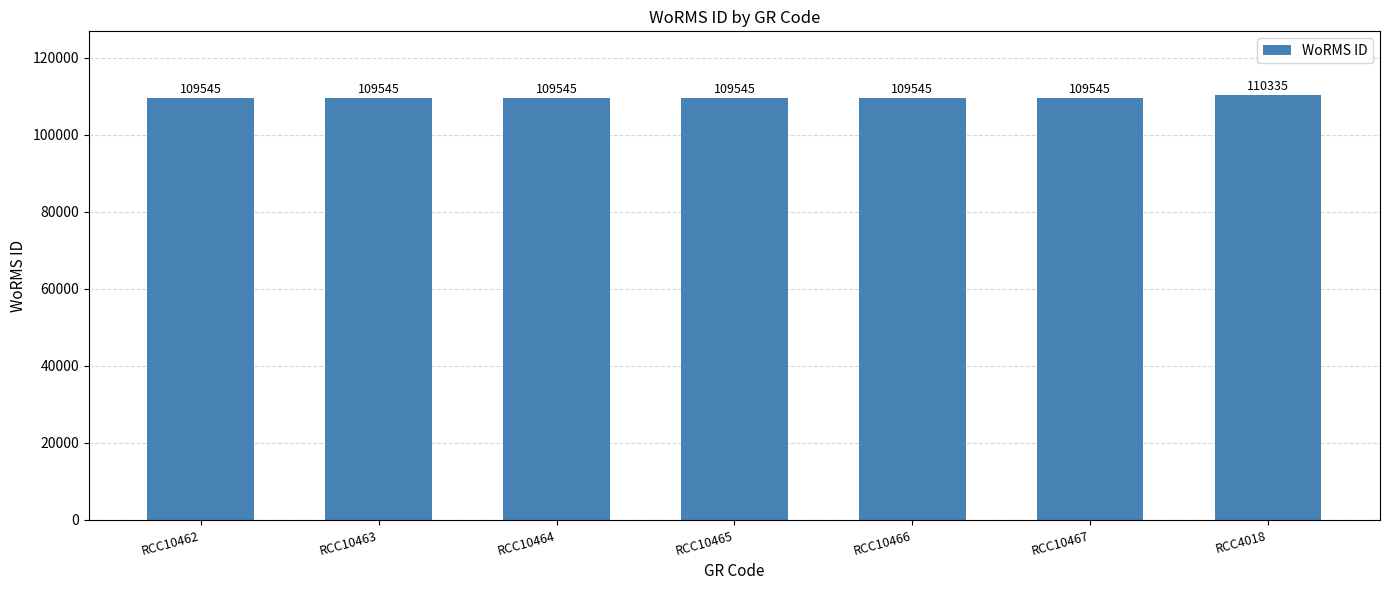

What is the average value?

109658